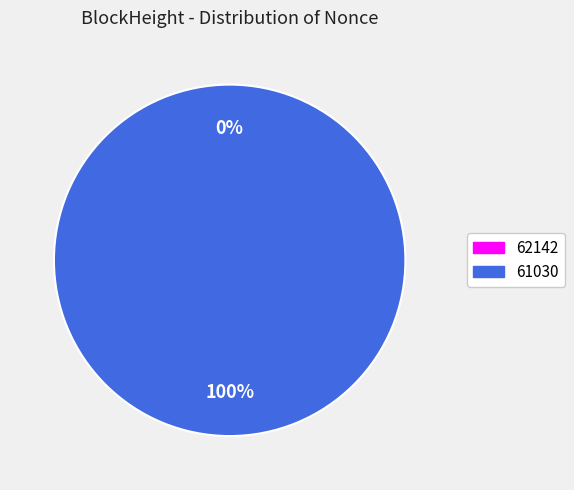

How many slices are in this pie chart?

2